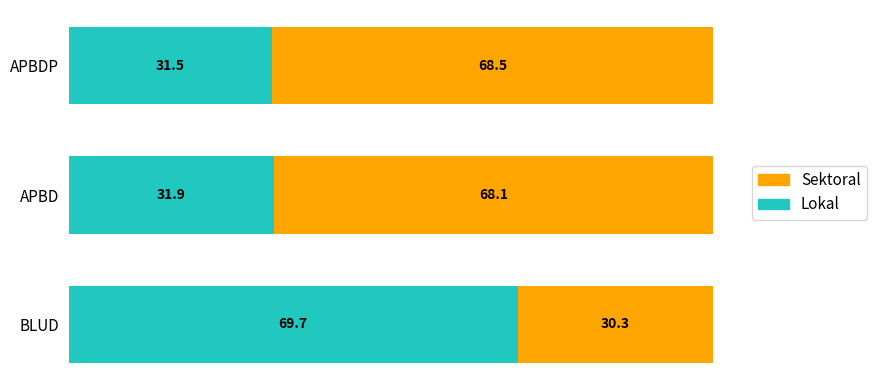

Rank the categories by Lokal value from highest to lowest.

BLUD, APBD, APBDP